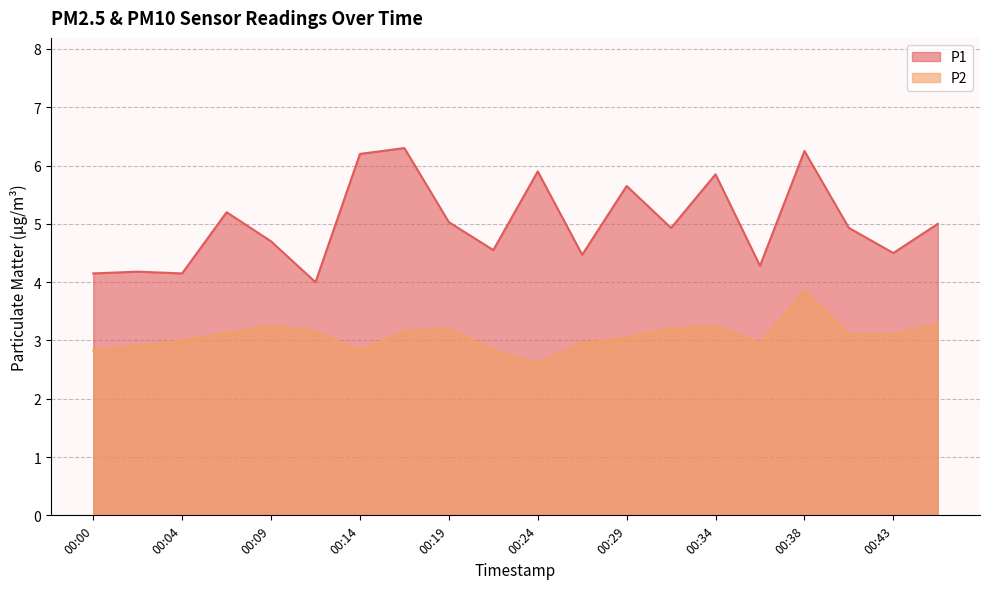

List the series in order of their overall mean, highest first.

P1, P2